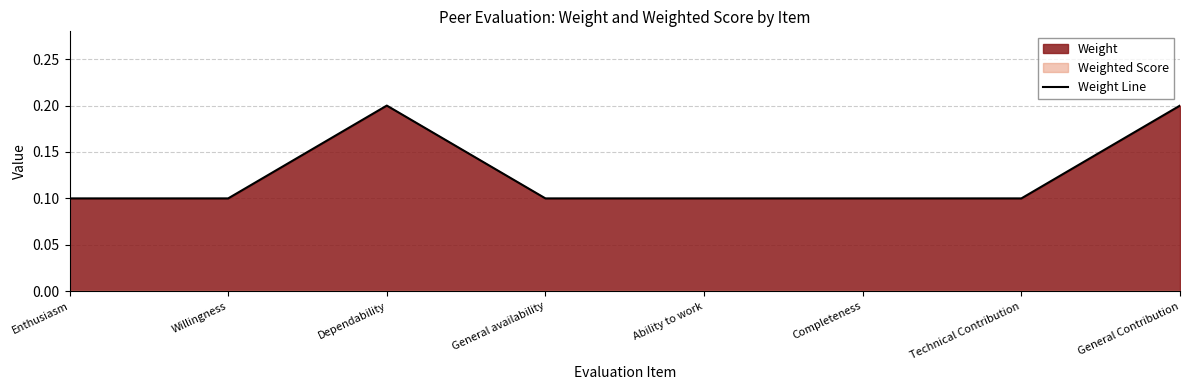

What is the sum of all values?

1.0